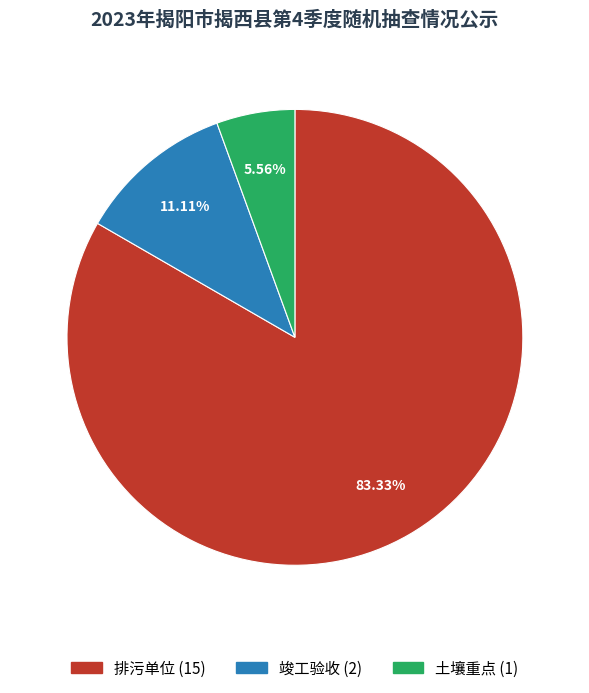

To the nearest percent, what is the combined percentage of 竣工验收 and 土壤重点?

17%